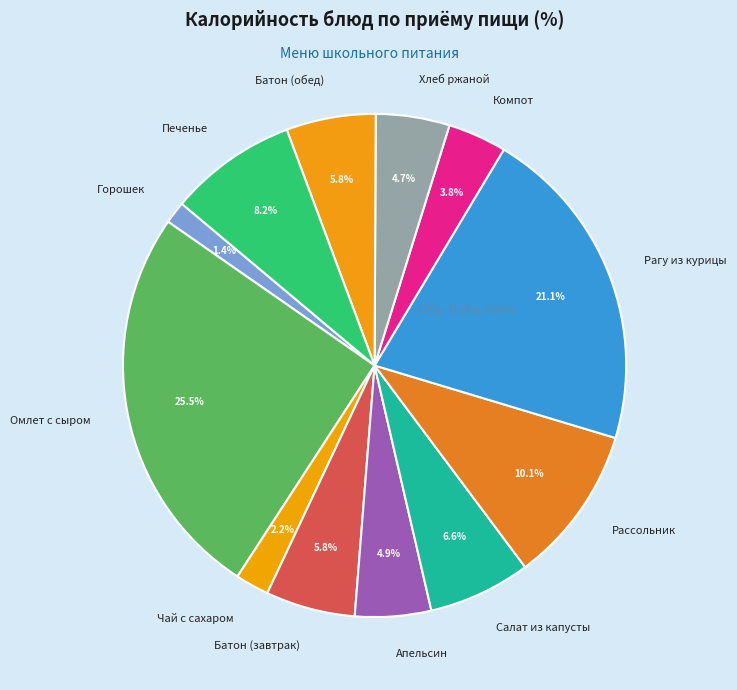

Count the number of slices in the pie.

12